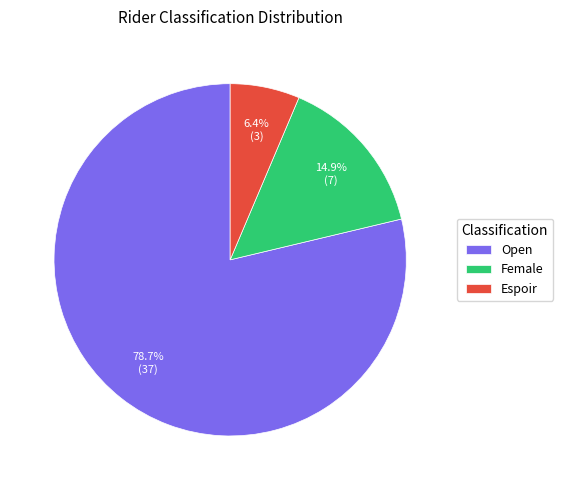

What is the majority slice?

Open